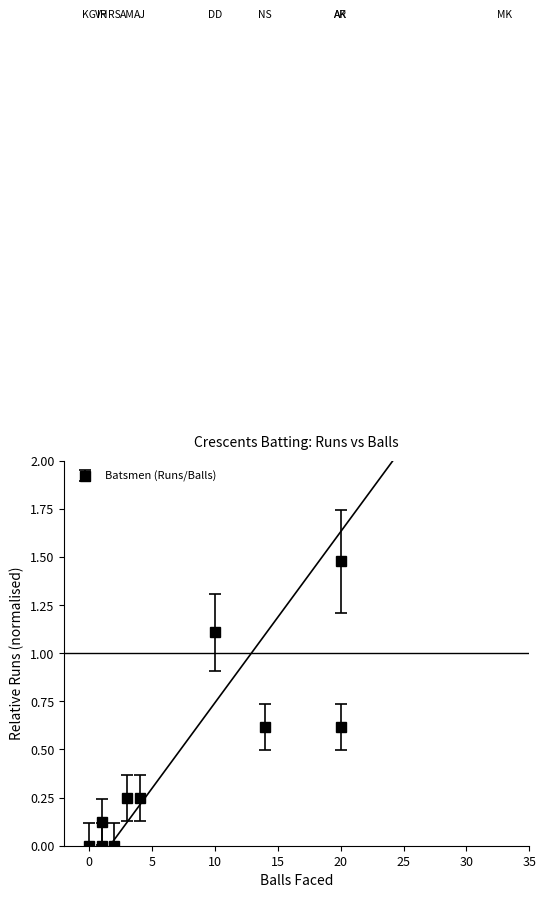

How many interior local valleys (lower than both neighbors) does the data have?

3